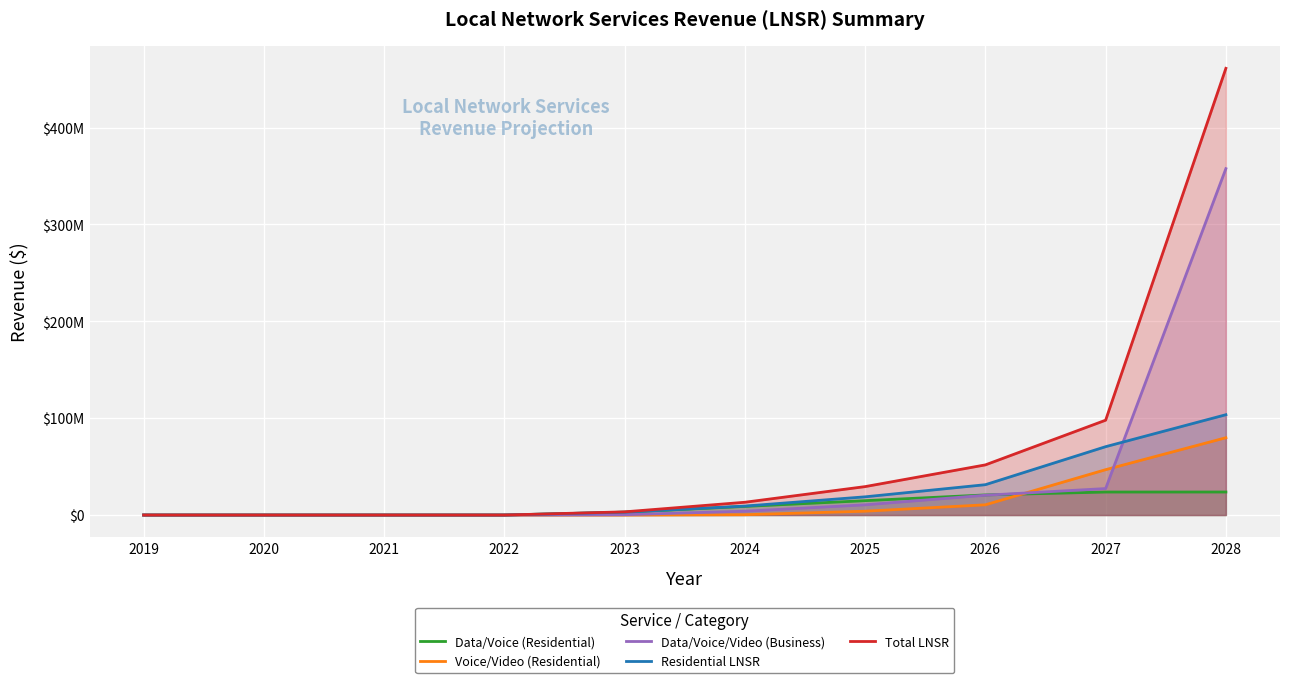

True or false: Residential LNSR and Voice/Video (Residential) intersect in this chart.

False